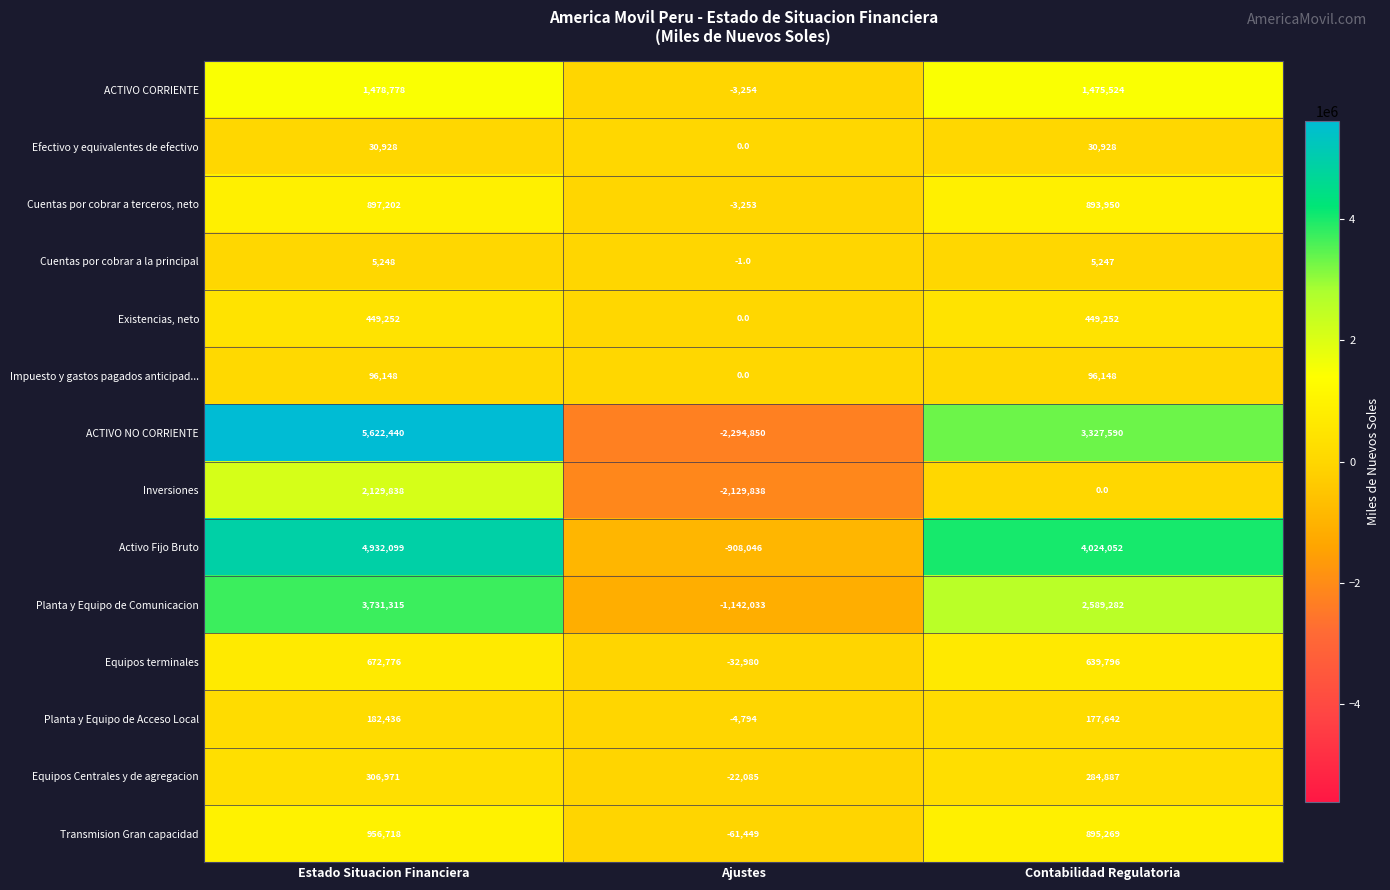

How many values in Existencias, neto are above zero?

2